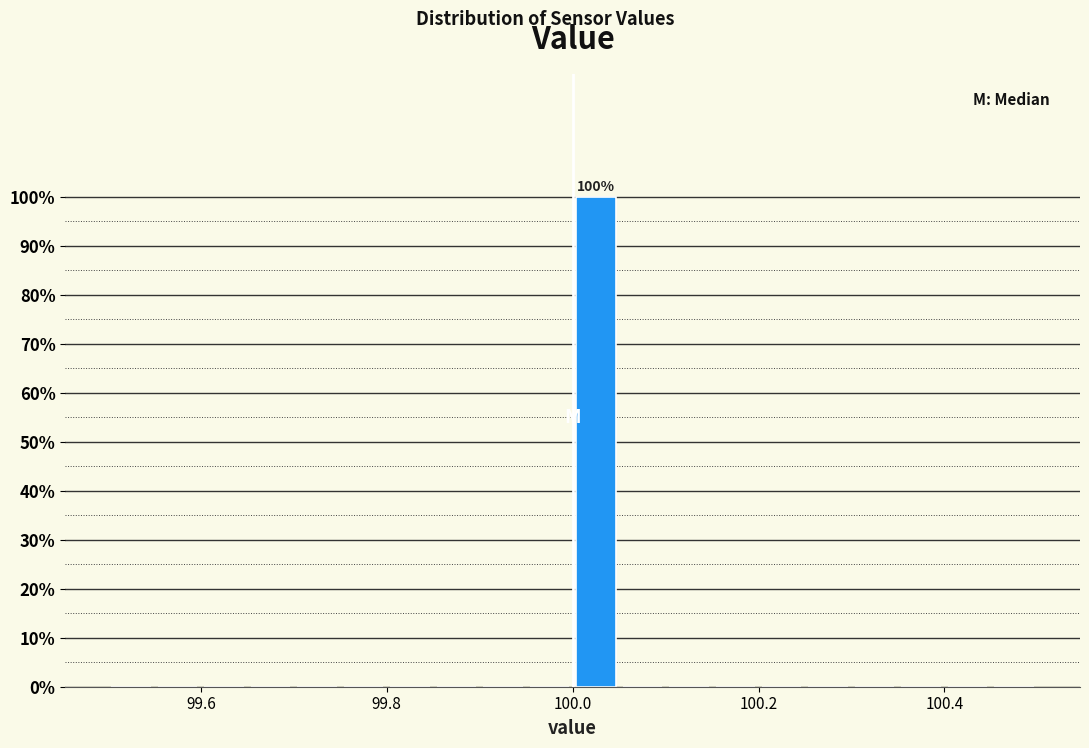

Read against the x-axis, roughly where is the centre of the tallest bar?

100.02